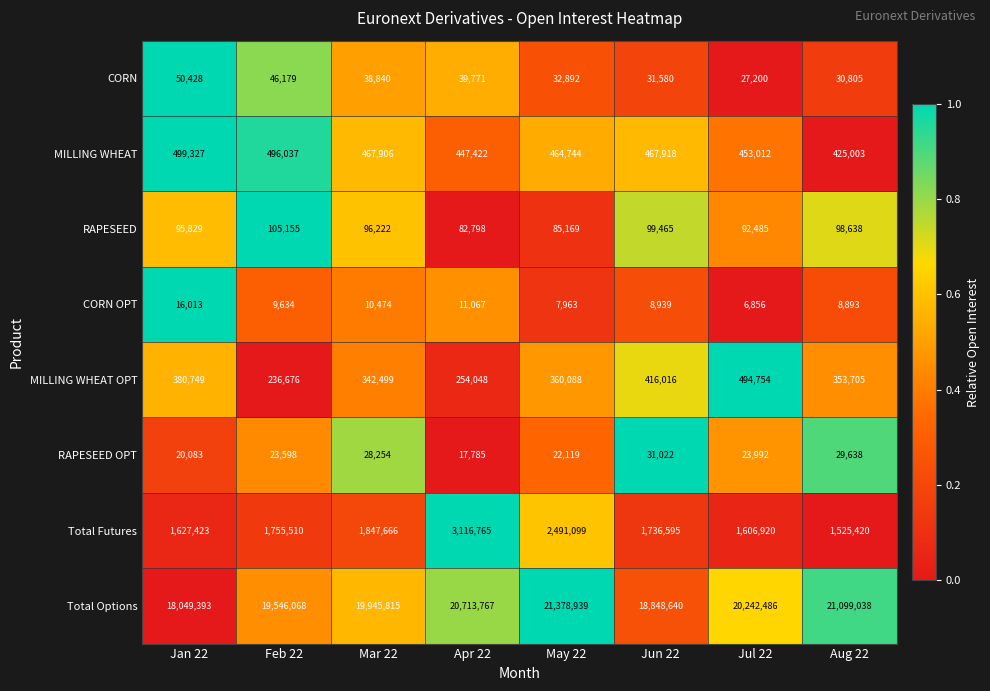

What is the total value across all series at May 22?

24843013